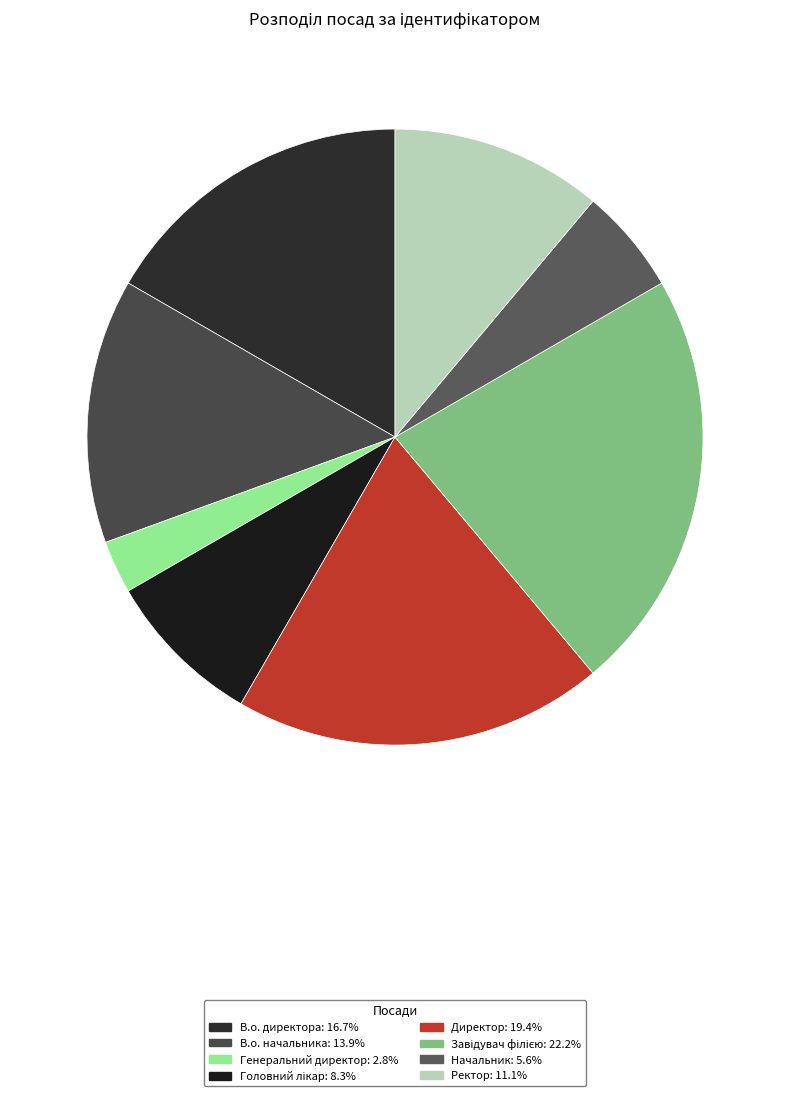

Is В.о. начальника the majority of the pie?

No